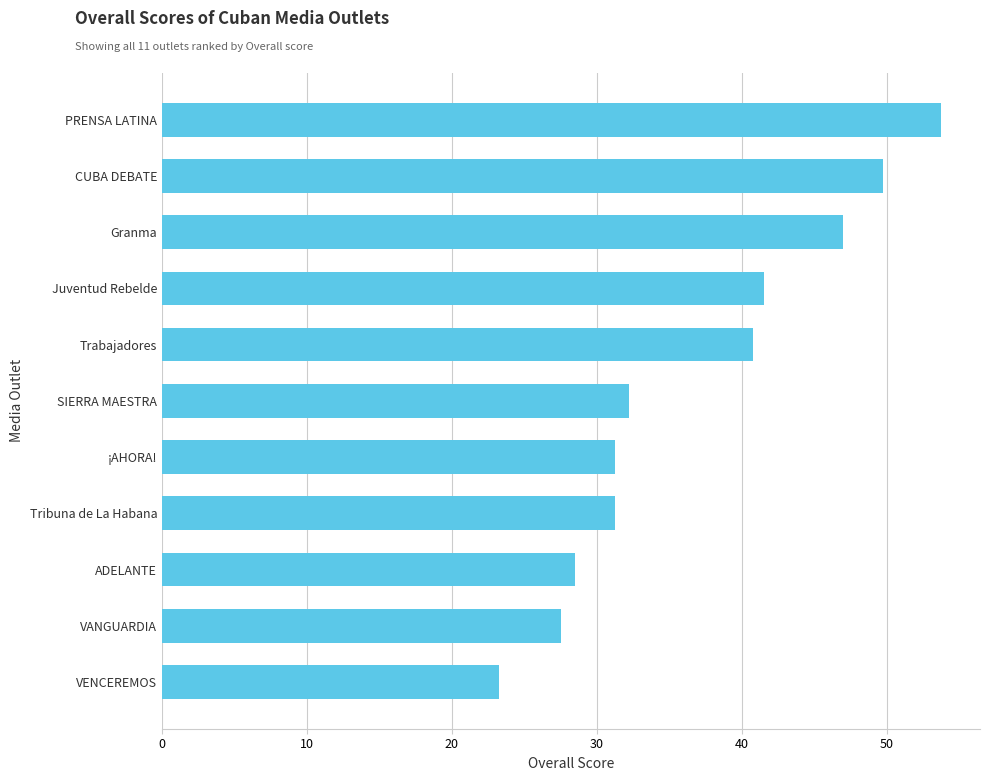

At which category does the chart reach its minimum across all series?

VENCEREMOS